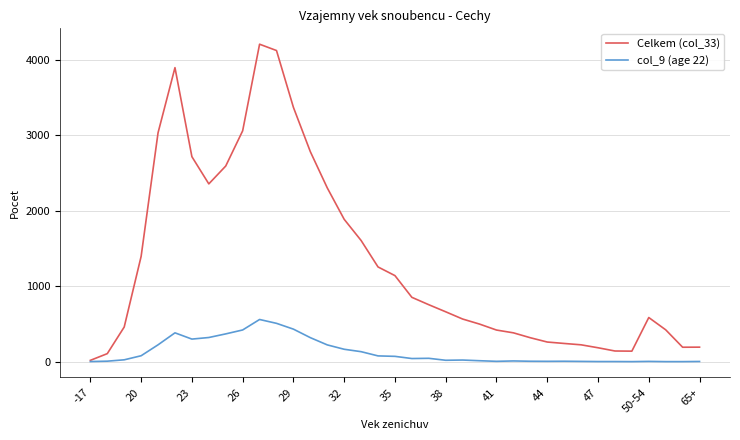

Which series has the largest total across all categories?

Celkem (col_33)